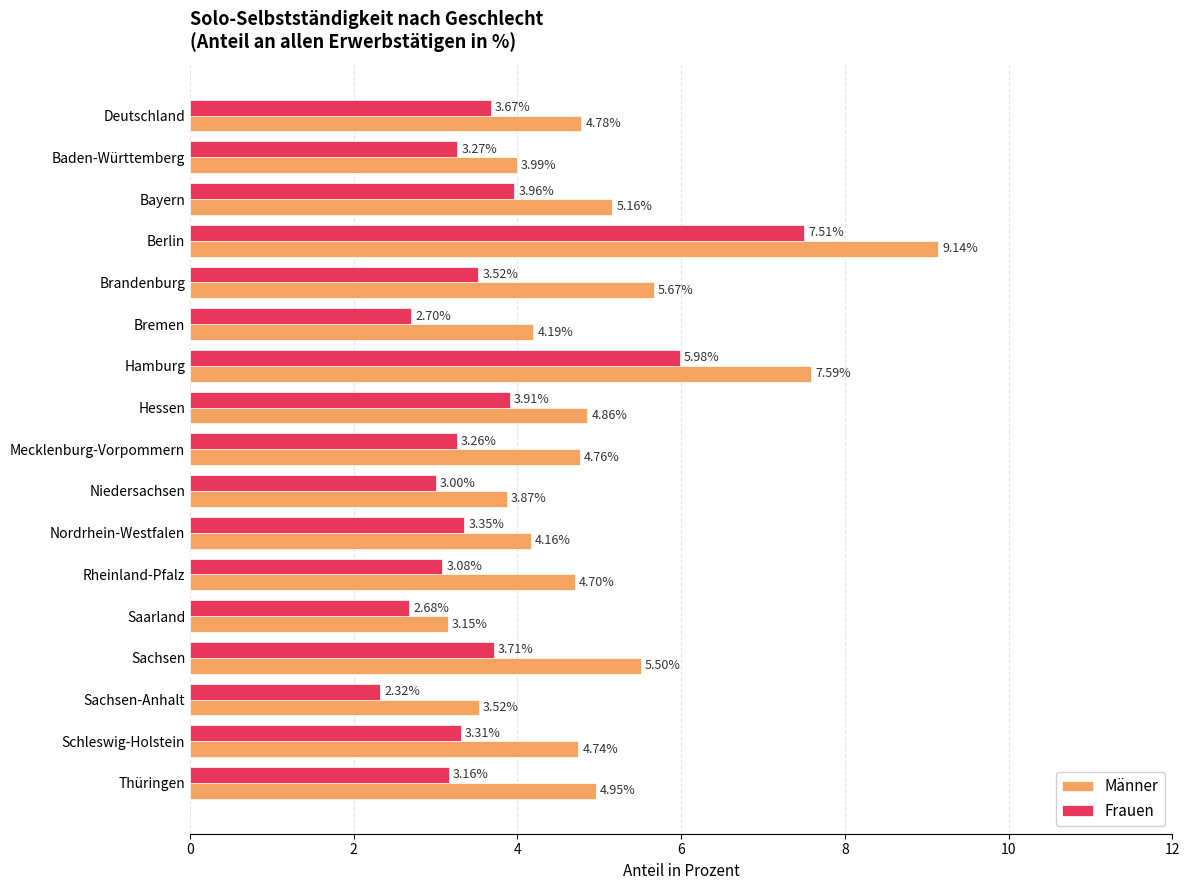

Rank the categories by Frauen value from lowest to highest.

Sachsen-Anhalt, Saarland, Bremen, Niedersachsen, Rheinland-Pfalz, Thüringen, Mecklenburg-Vorpommern, Baden-Württemberg, Schleswig-Holstein, Nordrhein-Westfalen, Brandenburg, Deutschland, Sachsen, Hessen, Bayern, Hamburg, Berlin